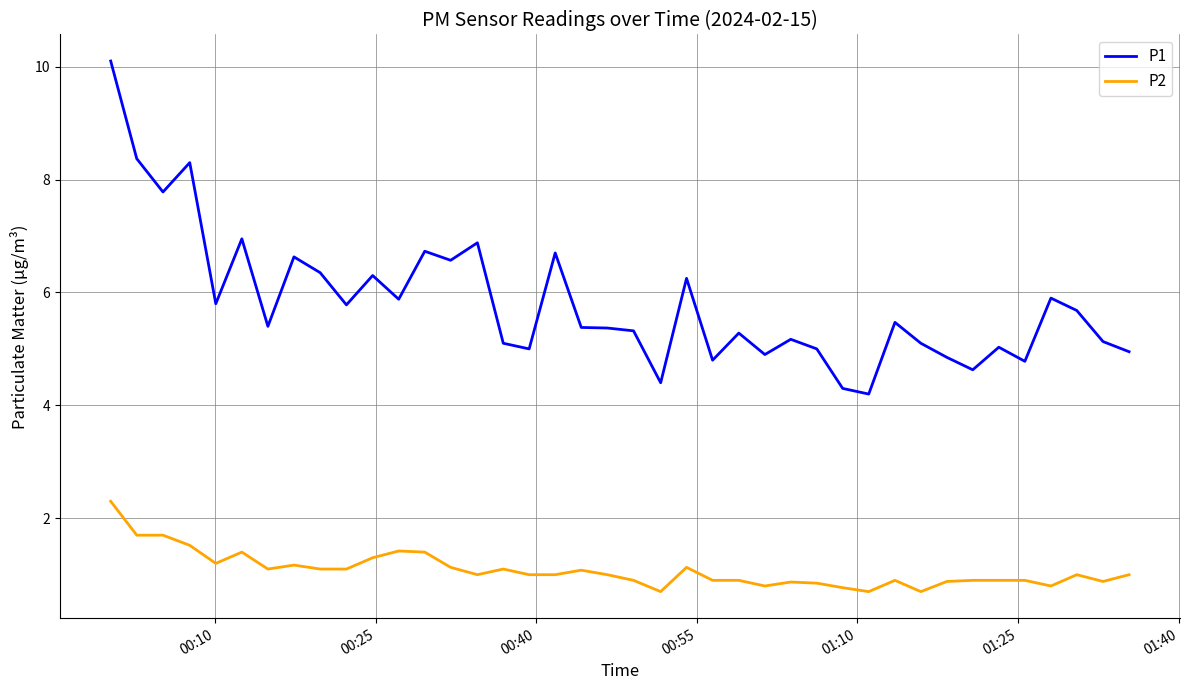

What is the difference between the second highest and minimum values in the P2 series?

1.0